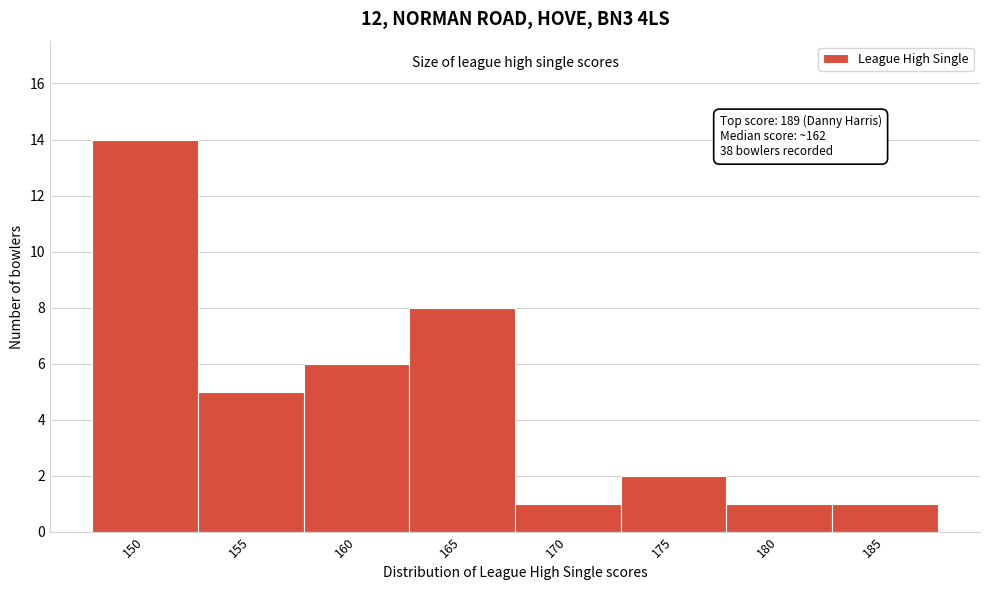

Reading left to right, list all the values displayed in this chart.

14	5	6	8	1	2	1	1